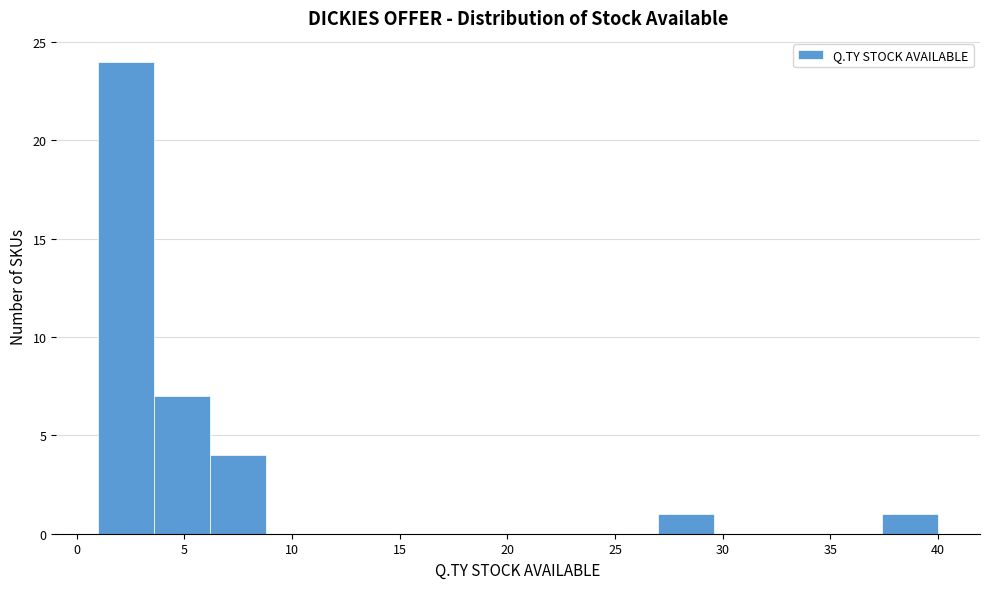

Reading left to right, transcribe this chart: for each bar, give the range it covers on the x-axis and its height. Neither the bar edges nor the heights are printed on the chart, so give them approximately, as read against the axes.

1.0 to 3.6: 24
3.6 to 6.2: 7
6.2 to 8.8: 4
8.8 to 11.4: 0
11.4 to 14.0: 0
14.0 to 16.6: 0
16.6 to 19.2: 0
19.2 to 21.8: 0
21.8 to 24.4: 0
24.4 to 27.0: 0
27.0 to 29.6: 1
29.6 to 32.2: 0
32.2 to 34.8: 0
34.8 to 37.4: 0
37.4 to 40.0: 1